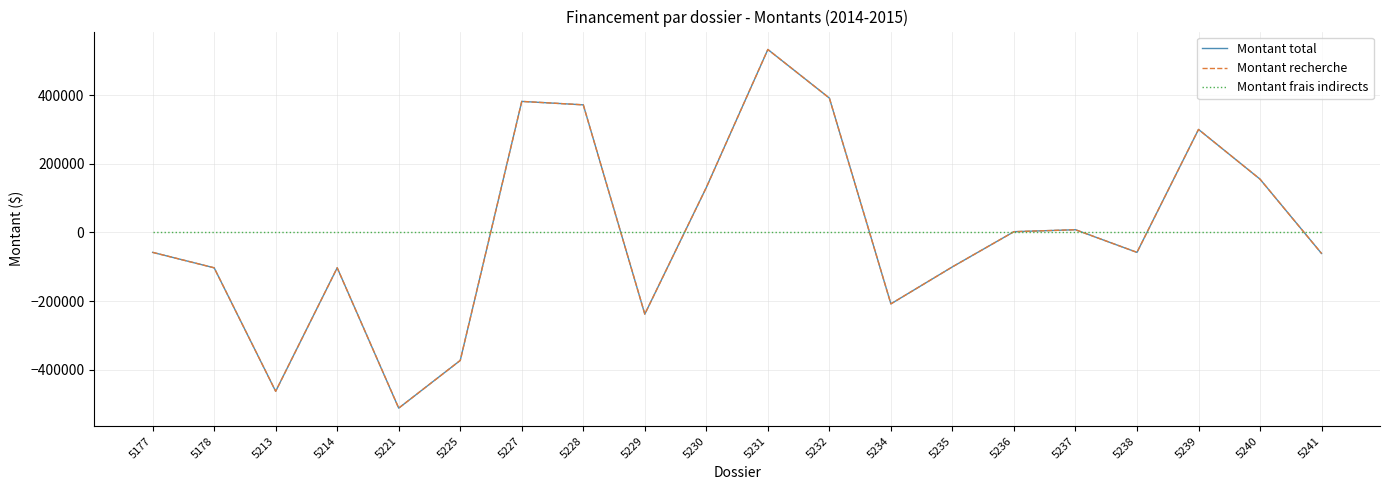

Which series changed the most between 5227 and 5234?

Montant total